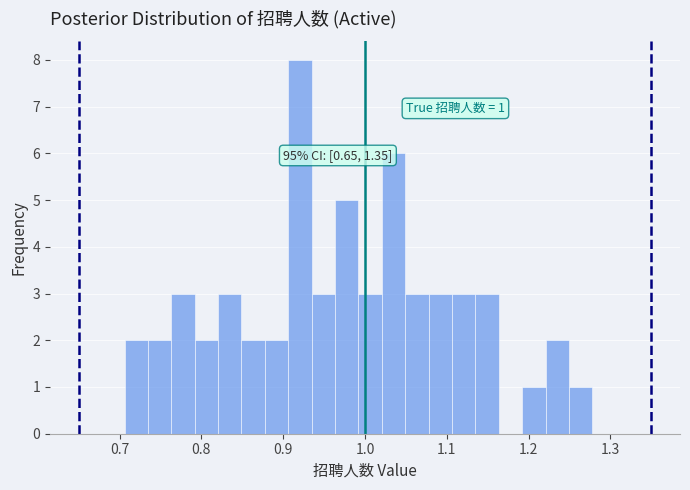

Around what value on the x-axis is the tallest bar? Give the approximate position of its centre, as read against the axis.

0.92